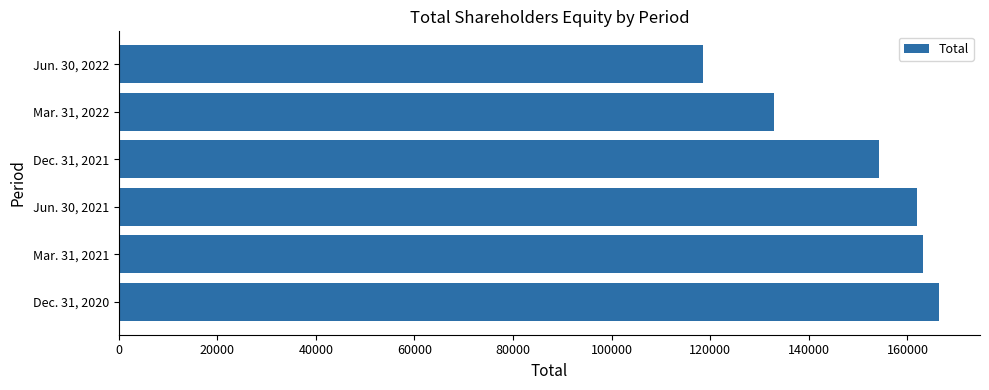

What is the average value?

149525